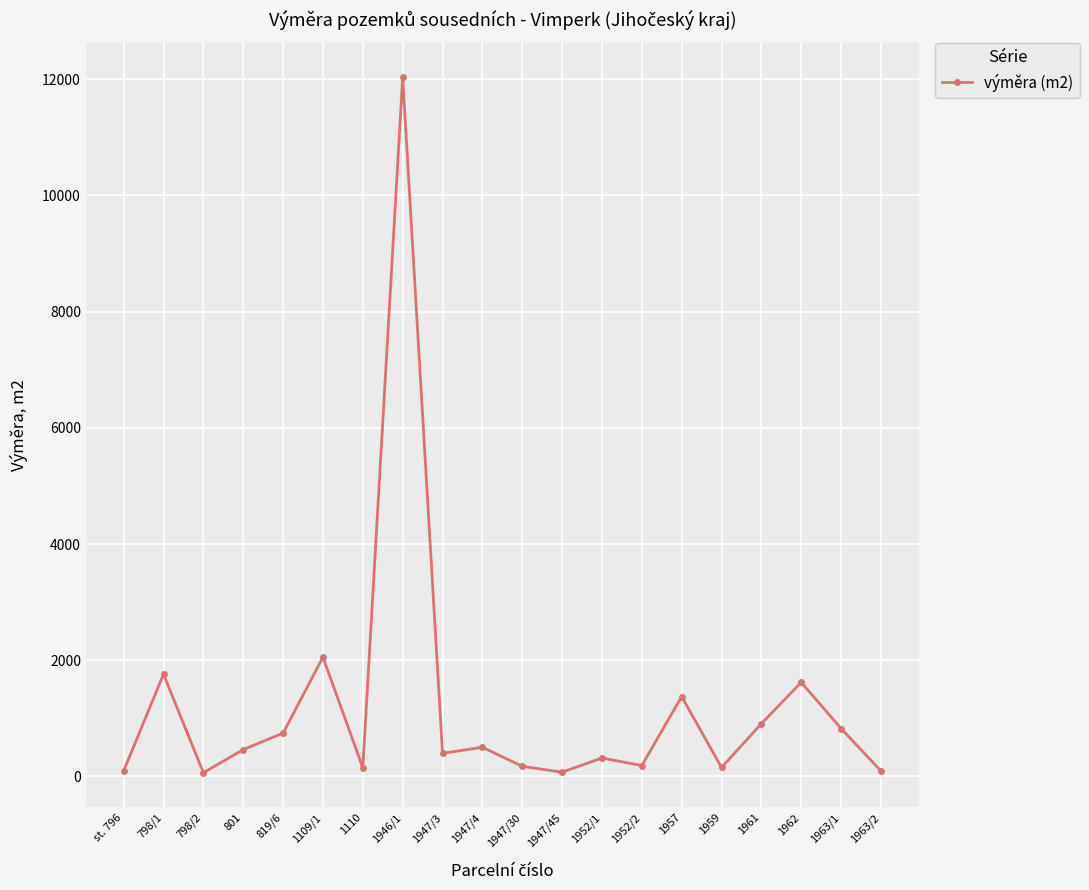

The value at 1963/1 is 825. True or false?

True